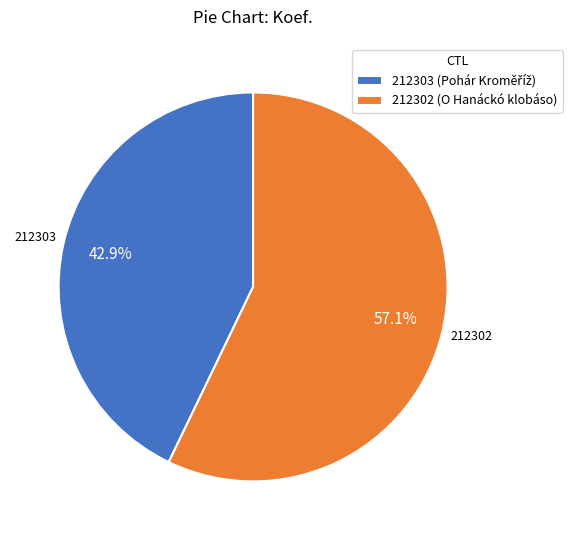

What percentage is the 212303 slice, to the nearest percent?

43%